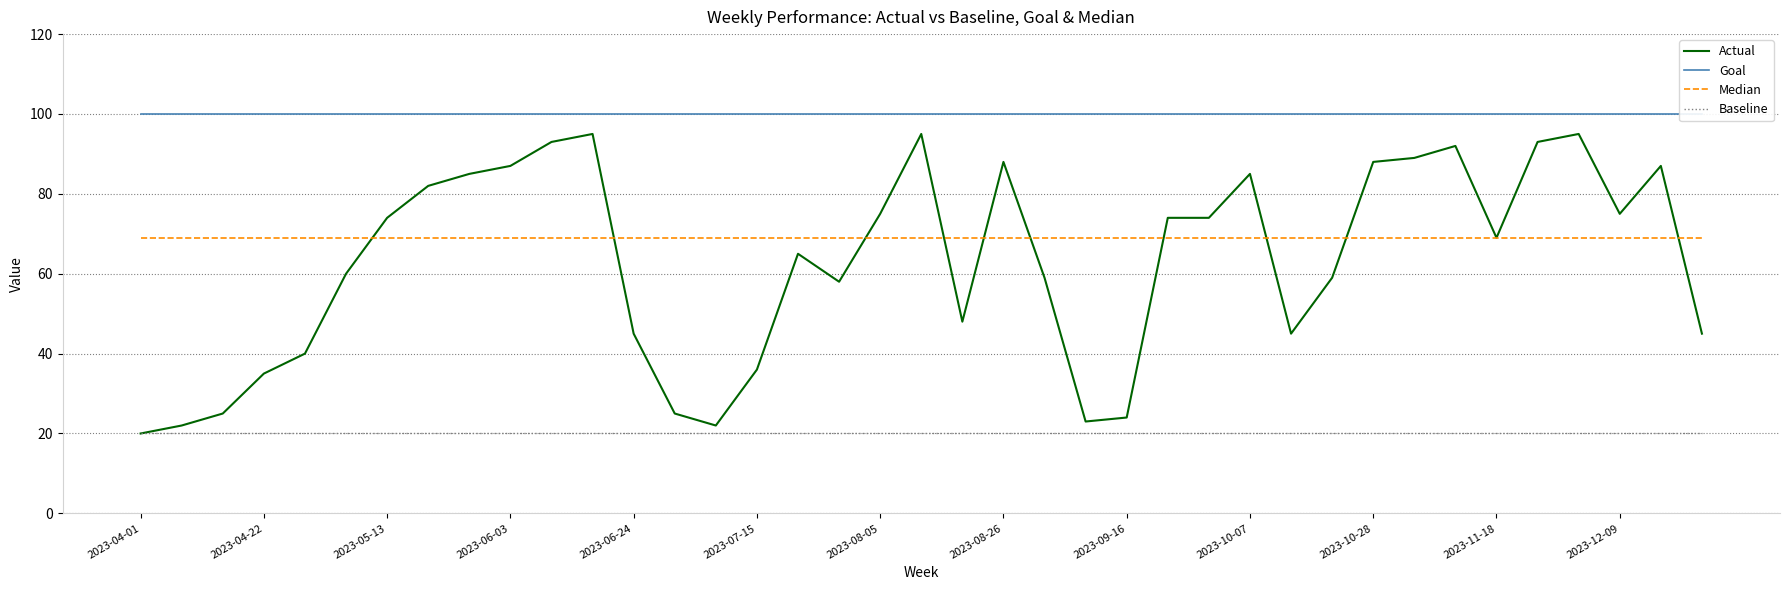

What is the maximum value for Baseline?

20